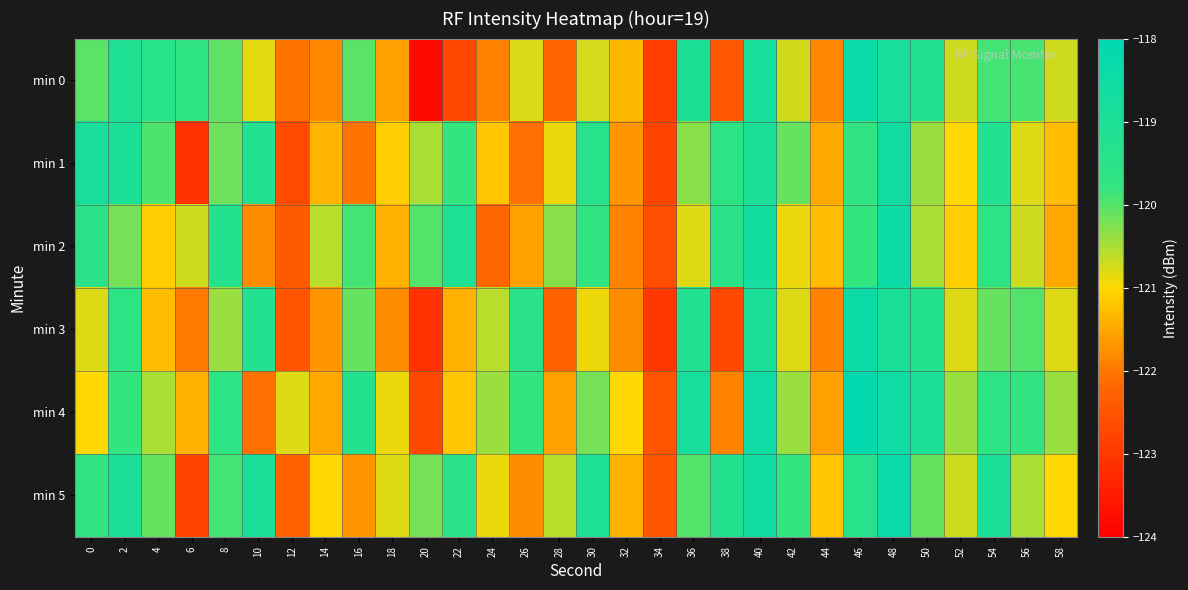

Which has a higher value, 52 or 4?

4